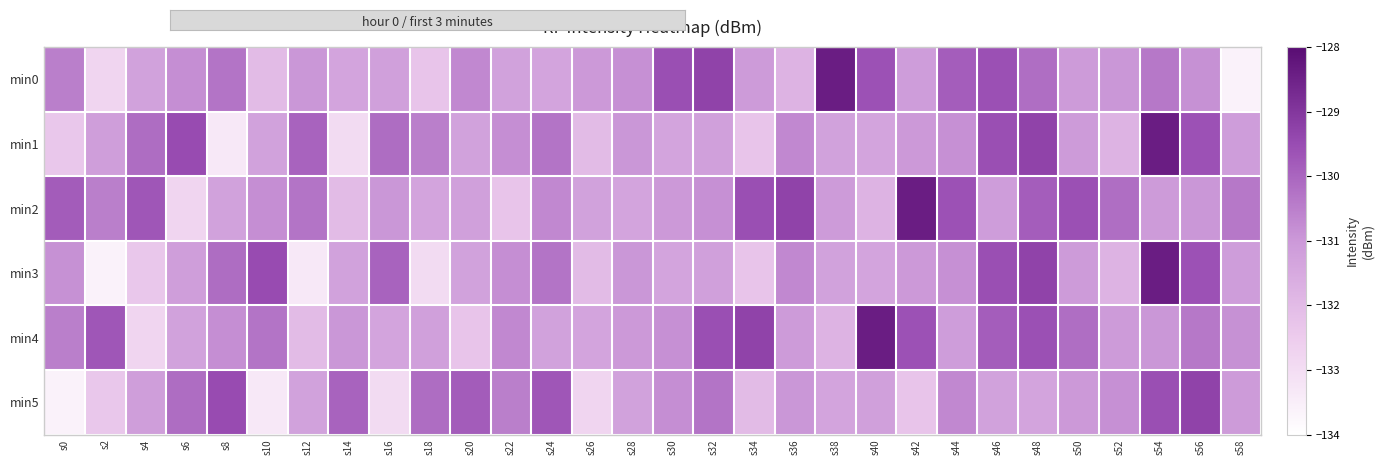

How many data points does each series have?

30